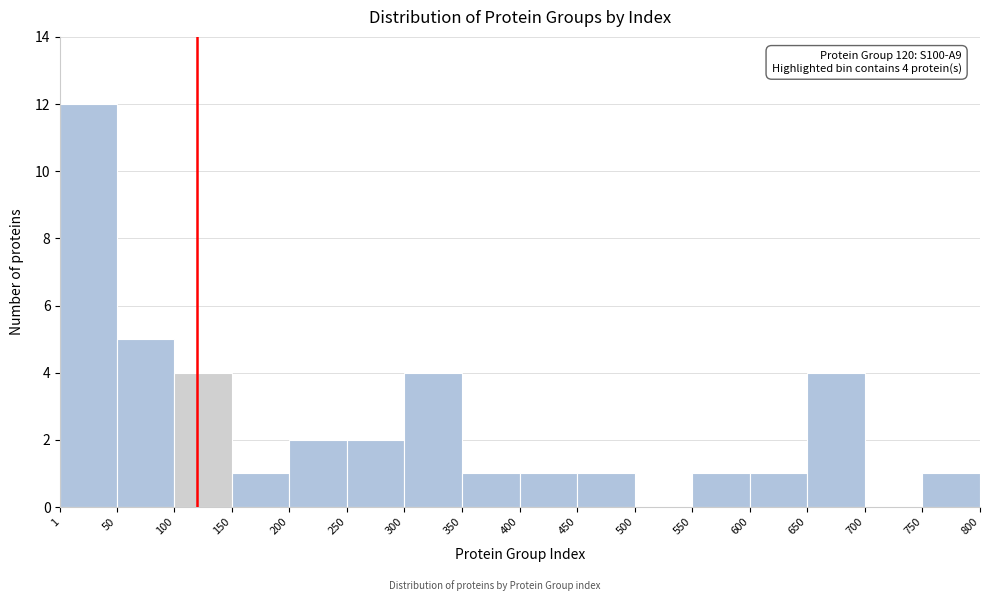

Over which range of the x-axis is the bar tallest?

1 to 50